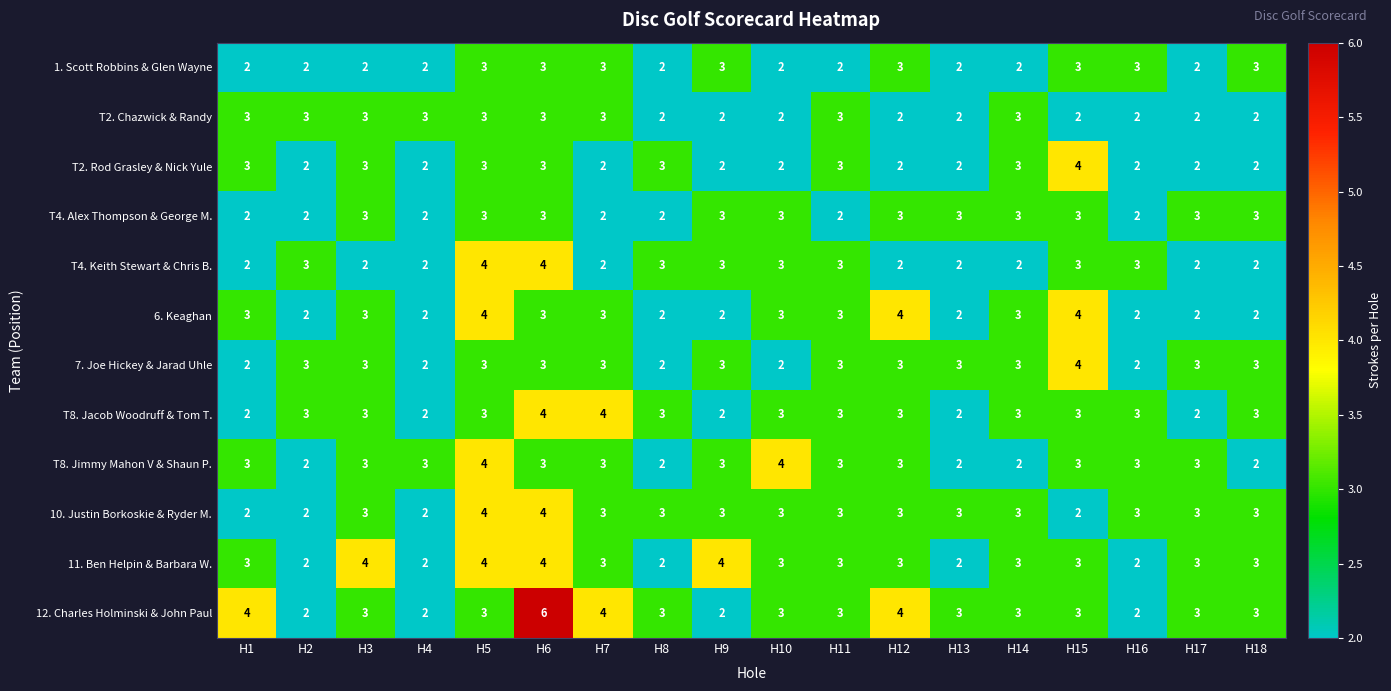

What is the highest value of the T8. Jacob Woodruff & Tom T. series?

4